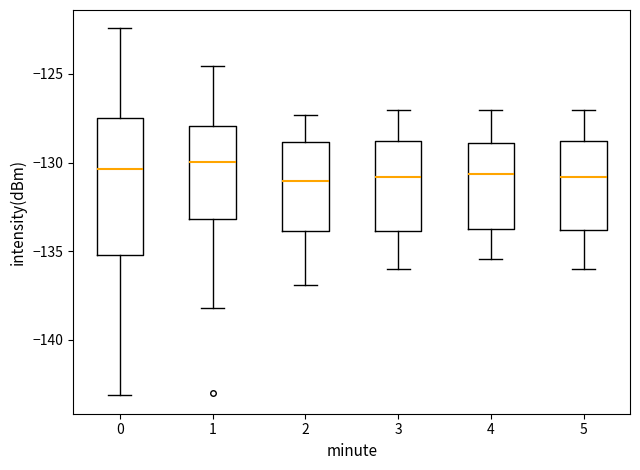

Reading left to right, transcribe this box plot: for each box, give where its median line is, the range the box spans, and where its two whiskers end, as read against the y-axis. The values are not printed on the chart, so give them approximately, as read against the axis.

0: median -130.5, box -135.0 to -127.5, whiskers -143.0 to -122.5
1: median -130.0, box -133.0 to -128.0, whiskers -138.0 to -124.5
2: median -131.0, box -134.0 to -129.0, whiskers -137.0 to -127.5
3: median -131.0, box -134.0 to -129.0, whiskers -136.0 to -127.0
4: median -130.5, box -133.5 to -129.0, whiskers -135.5 to -127.0
5: median -131.0, box -134.0 to -129.0, whiskers -136.0 to -127.0